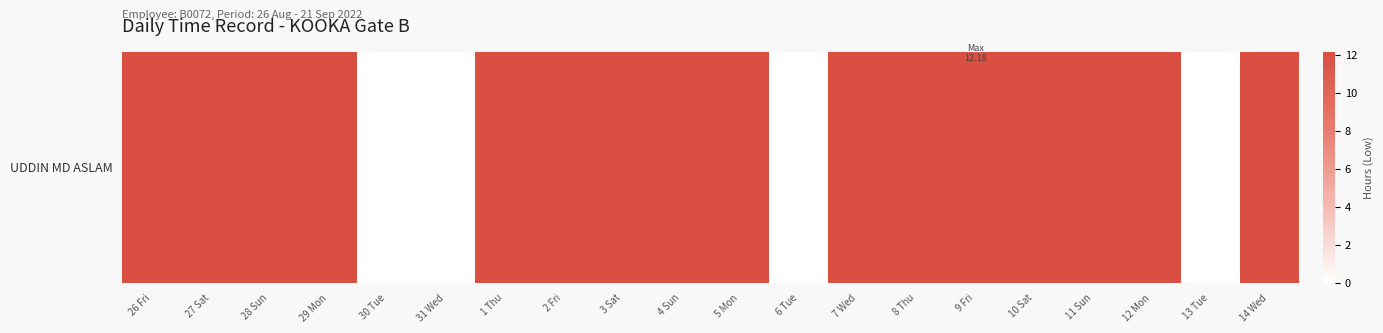

List the labels in order of value, largest first.

9 Fri, 11 Sun, 12 Mon, 1 Thu, 3 Sat, 5 Mon, 28 Sun, 29 Mon, 8 Thu, 7 Wed, 4 Sun, 14 Wed, 26 Fri, 10 Sat, 27 Sat, 2 Fri, 30 Tue, 31 Wed, 6 Tue, 13 Tue